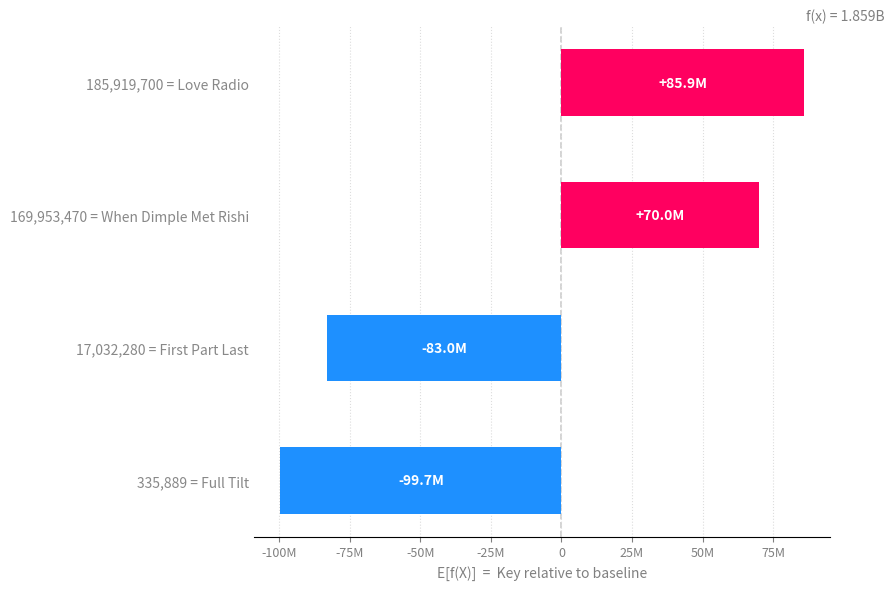

Does the chart contain any negative values?

Yes